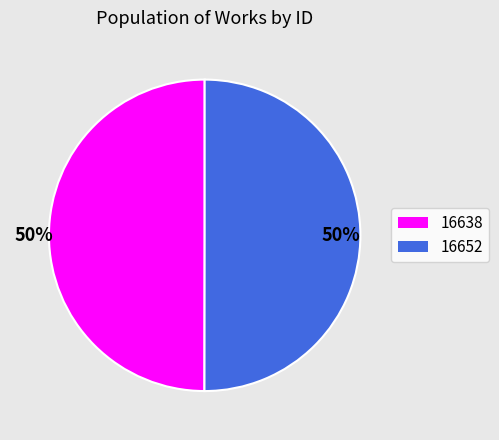

What percentage is the 16638 slice, to the nearest percent?

50%